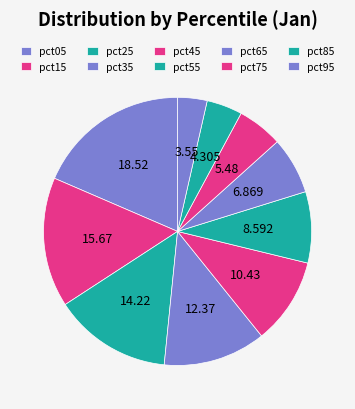

How many slices are in this pie chart?

10